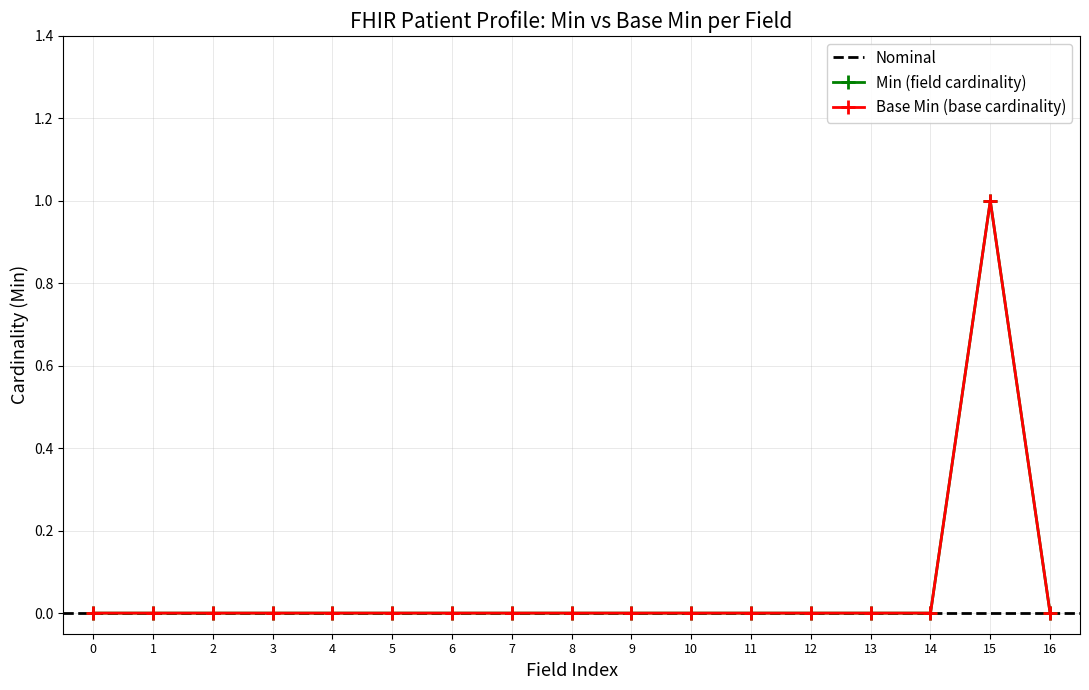

Which series has the largest range (max minus min)?

Min=1 fields